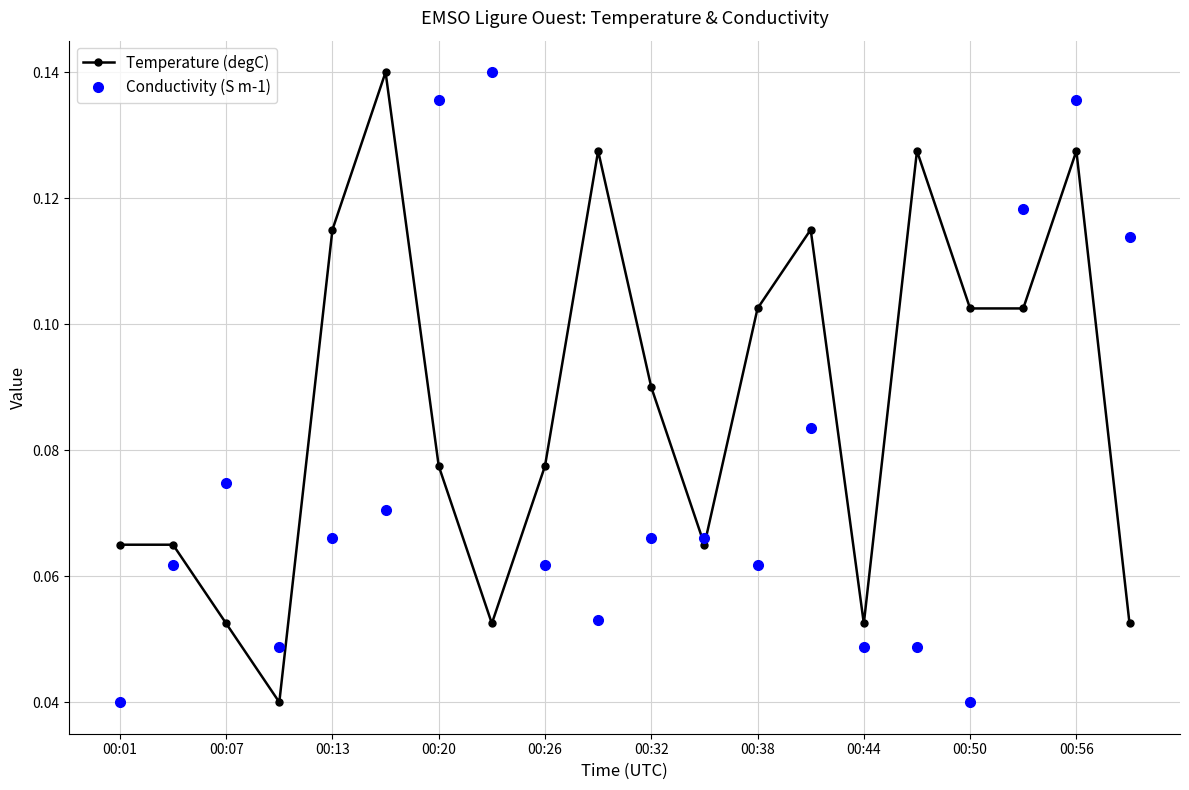

How many lines are shown in the chart?

2